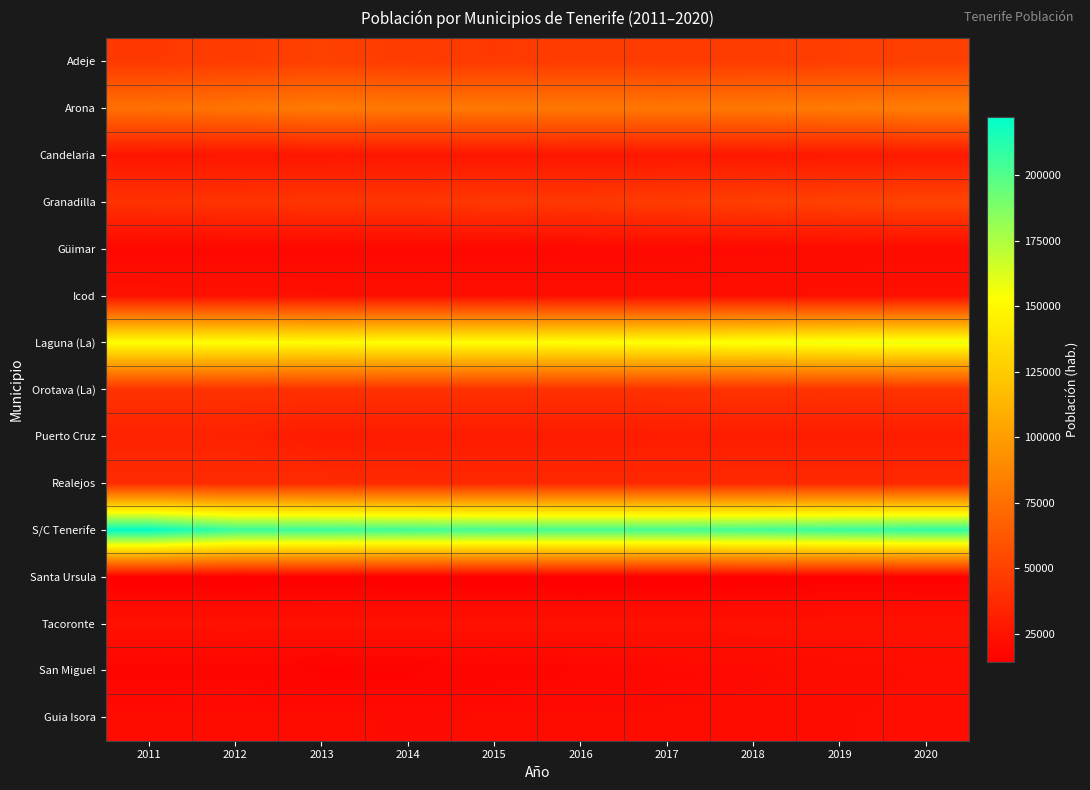

Rank the series by their maximum value, from lowest to highest.

Santa Ursula, Güimar, San Miguel, Guia Isora, Icod, Tacoronte, Candelaria, Puerto Cruz, Realejos, Orotava (La), Adeje, Granadilla, Arona, Laguna (La), S/C Tenerife